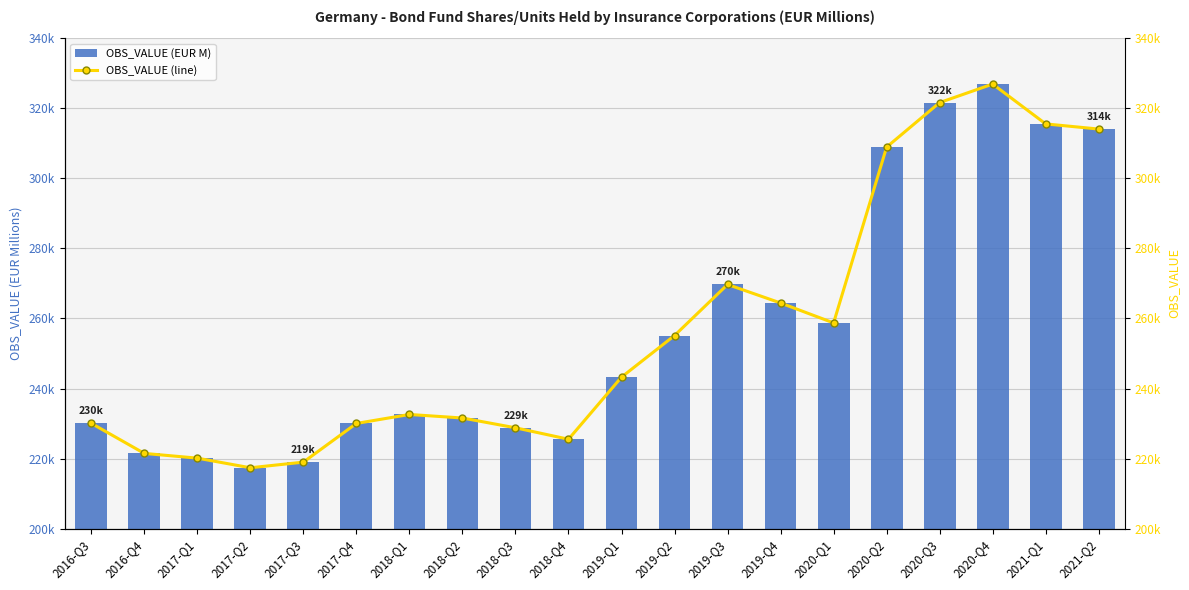

At which category does the chart reach its peak across all series?

2020-Q4